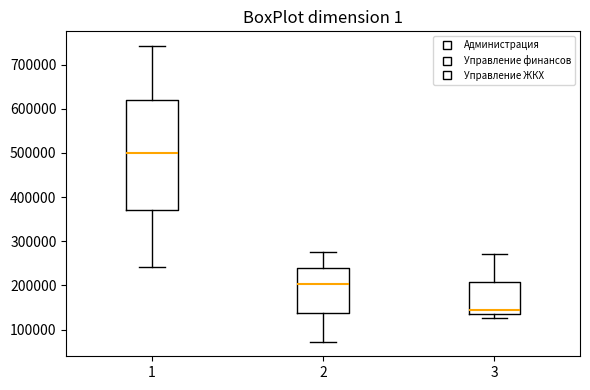

Reading left to right, transcribe this box plot: for each box, give where its median line is, the range the box spans, and where its two whiskers end, as read against the y-axis. The values are not printed on the chart, so give them approximately, as read against the axis.

1: median 500000, box 370000 to 620000, whiskers 240000 to 740000
2: median 200000, box 140000 to 240000, whiskers 70000 to 280000
3: median 140000 (just above the box's lower edge), box 140000 to 210000, whiskers 130000 to 270000